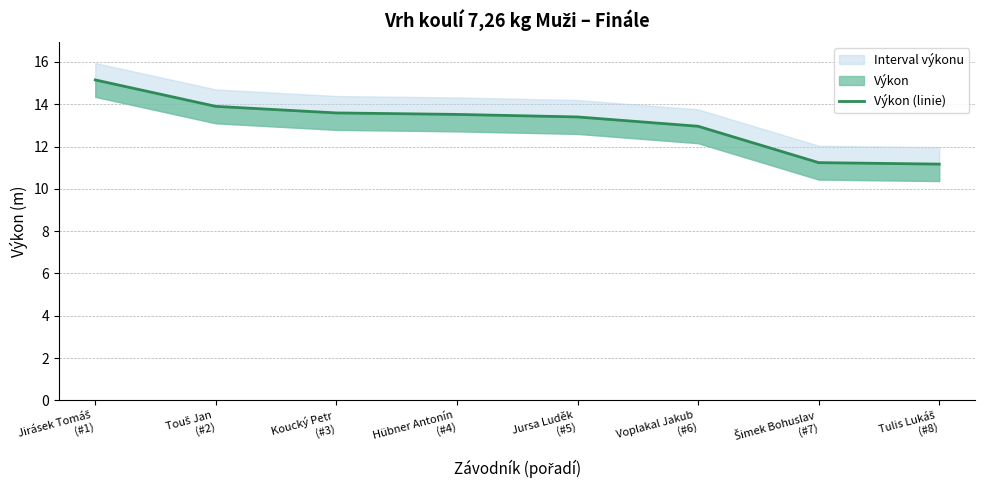

Rank the categories by value from lowest to highest.

Tulis Lukáš
(#8), Šimek Bohuslav
(#7), Voplakal Jakub
(#6), Jursa Luděk
(#5), Hübner Antonín
(#4), Koucký Petr
(#3), Touš Jan
(#2), Jirásek Tomáš
(#1)